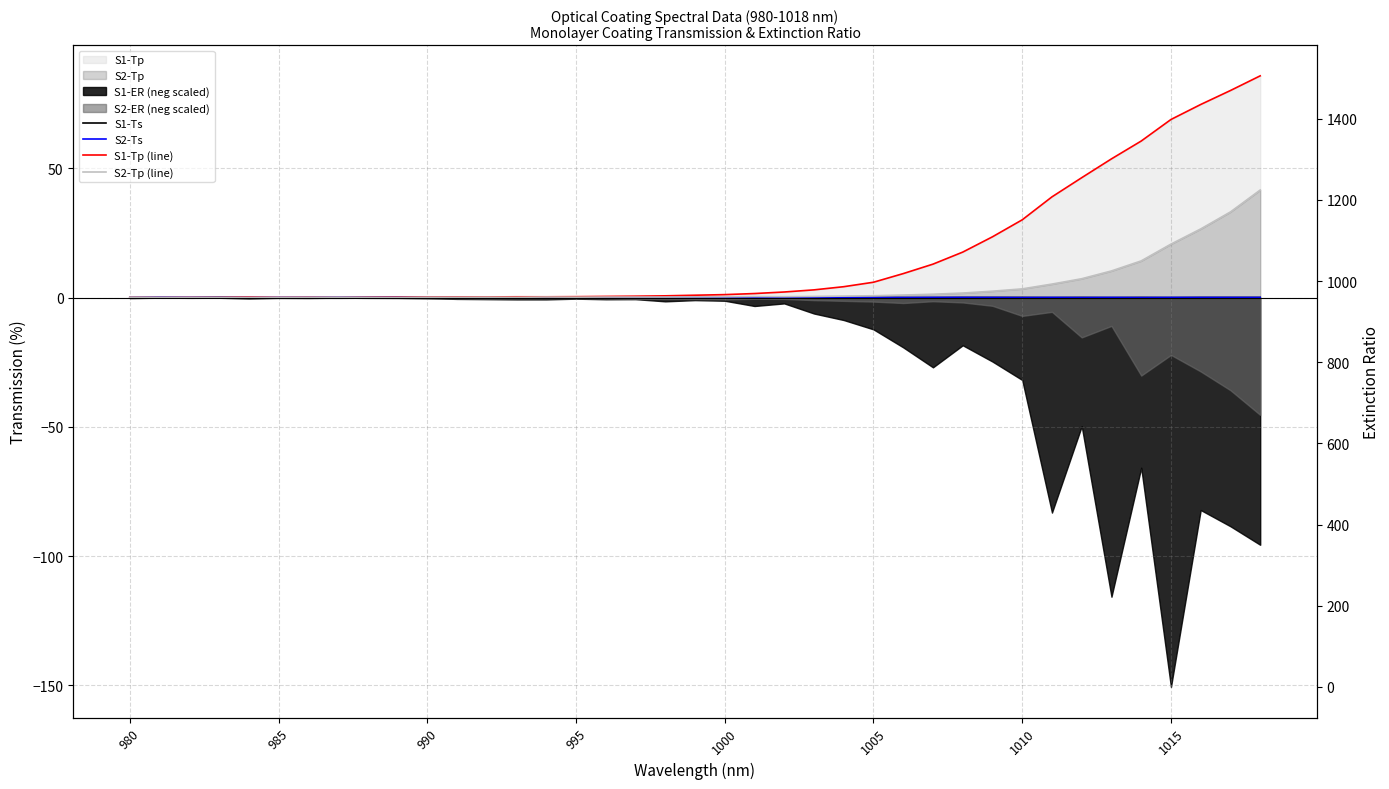

At 1000, list the series in order from smallest to largest.

S2-Ts, S1-Ts, S2-Tp (line), S1-Tp (line)